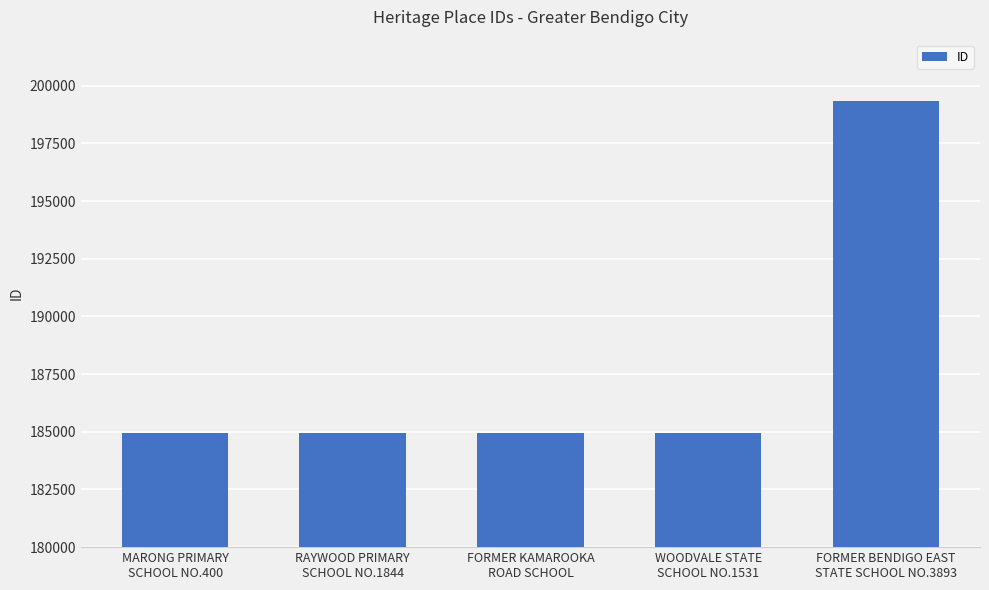

How many data points does each series have?

5